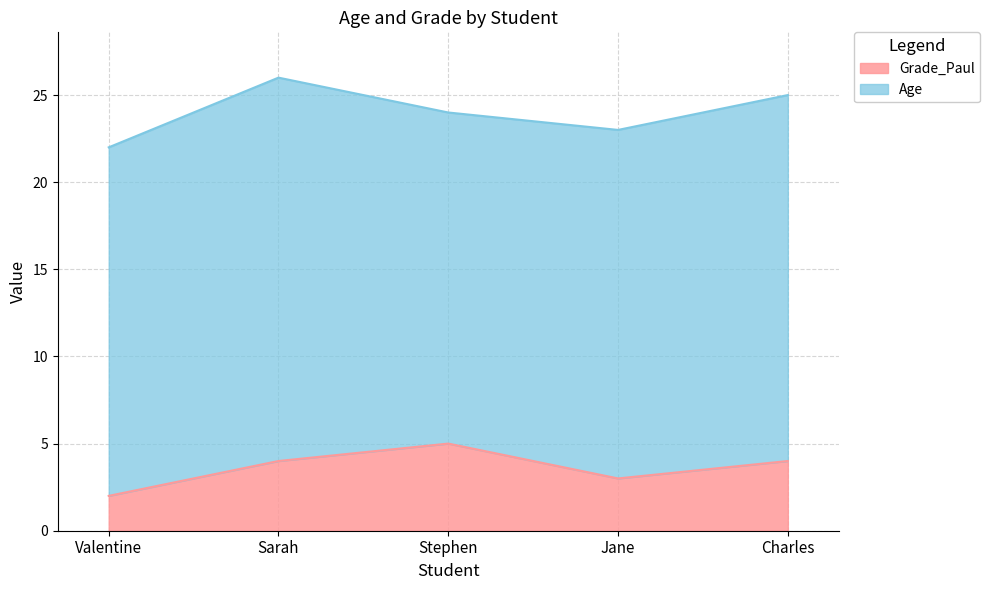

What value does the data have at Valentine?

2